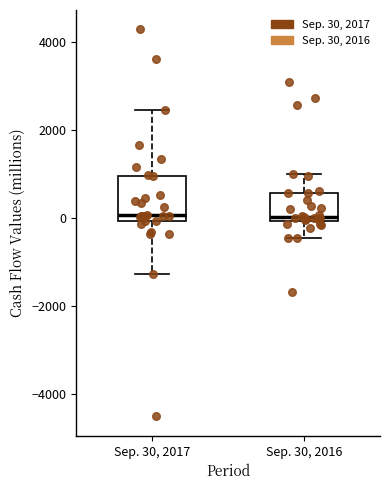

Comparing the boxes themselves (not the whiskers), which one is the tallest?

Sep. 30, 2017